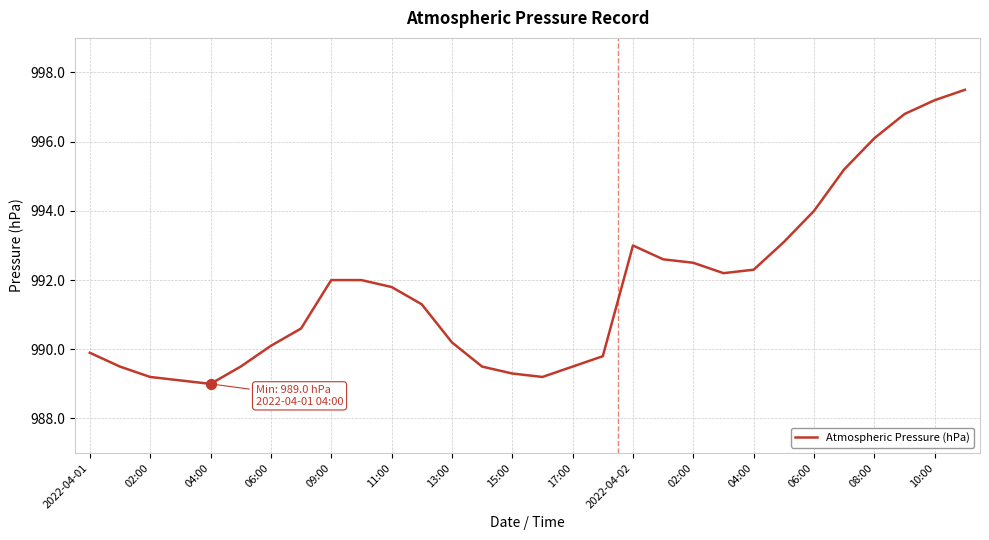

What is the smallest value displayed?

989.0